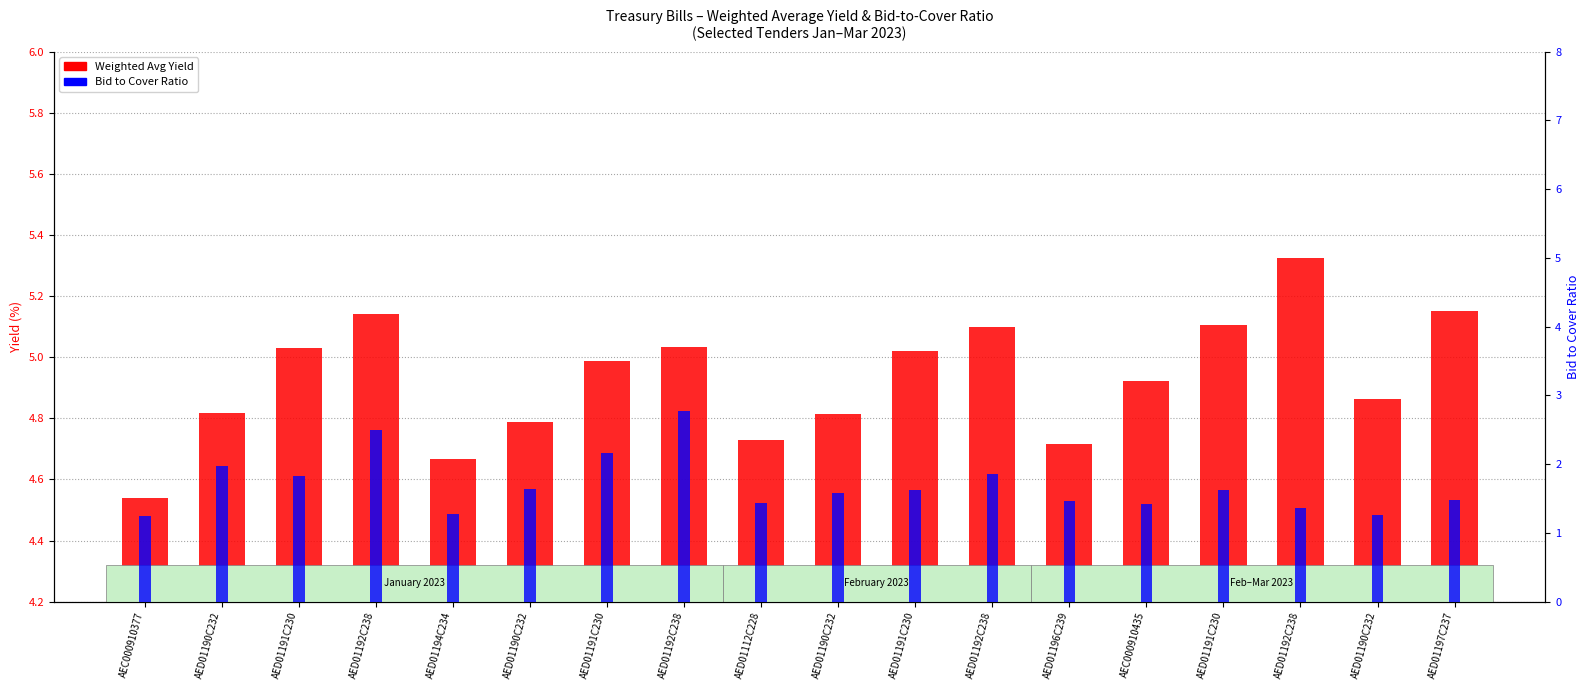

What is the approximate value of Weighted Avg Yield at AED01191C230?

5.0